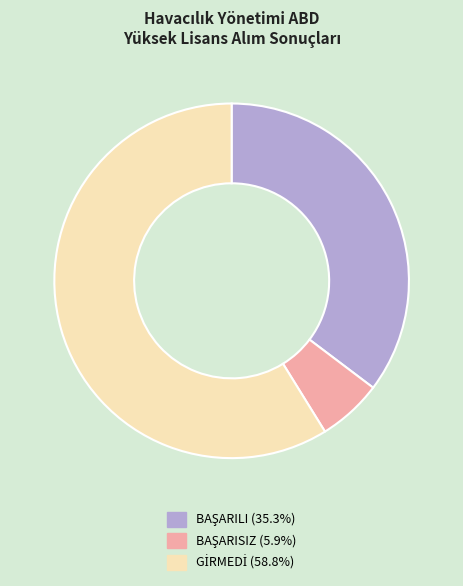

To the nearest percent, what is the combined percentage of GİRMEDİ and BAŞARISIZ?

65%